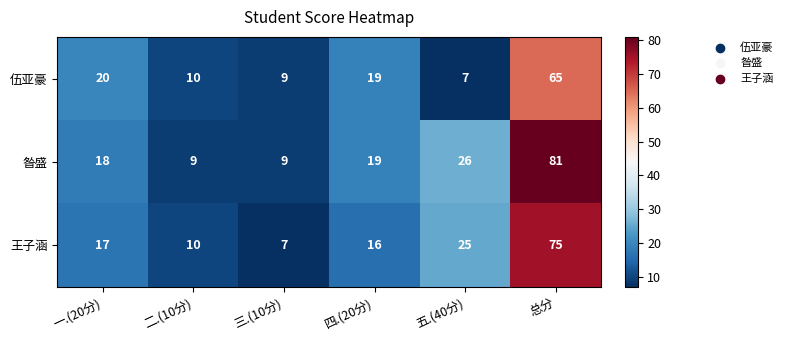

What is the difference between the second highest and second lowest values in the 伍亚豪 series?

11